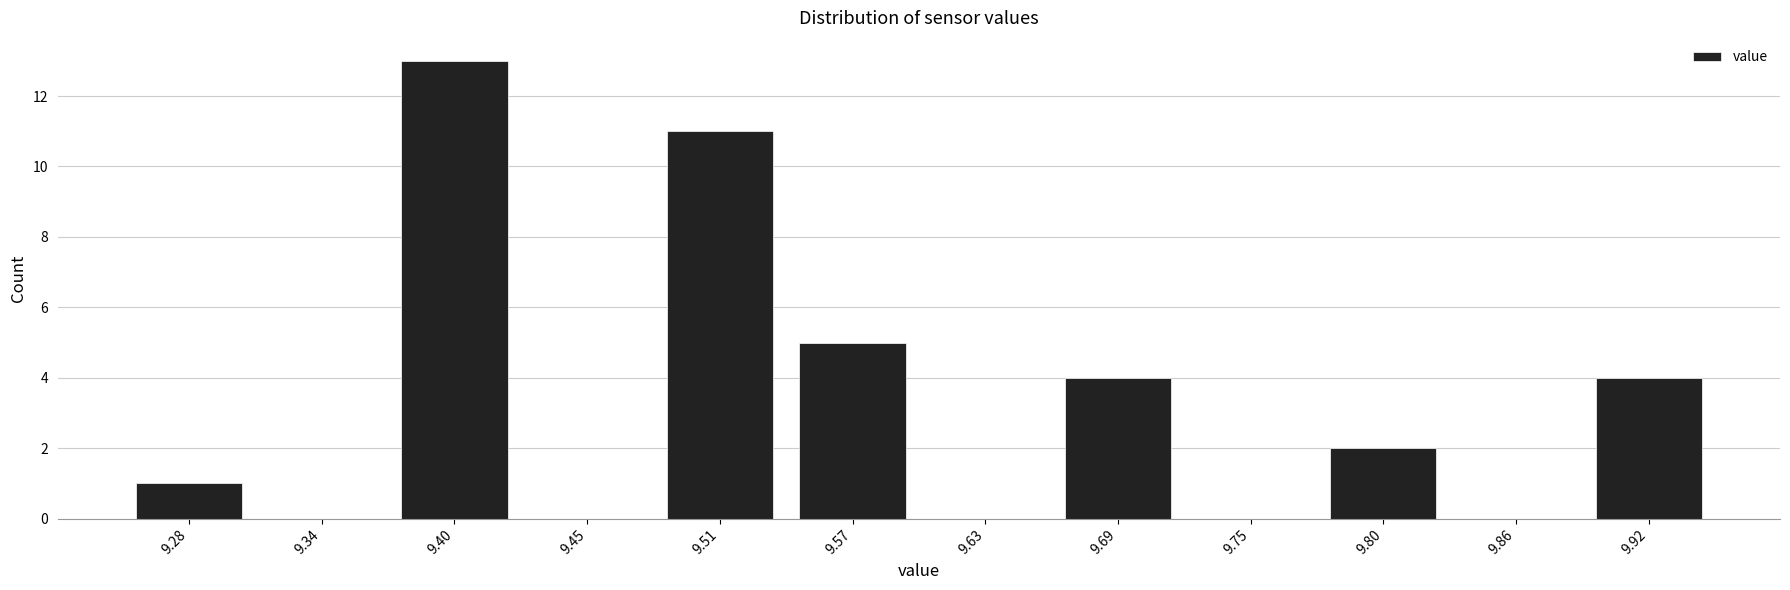

Over which range of the x-axis is the bar tallest?

9.37 to 9.43